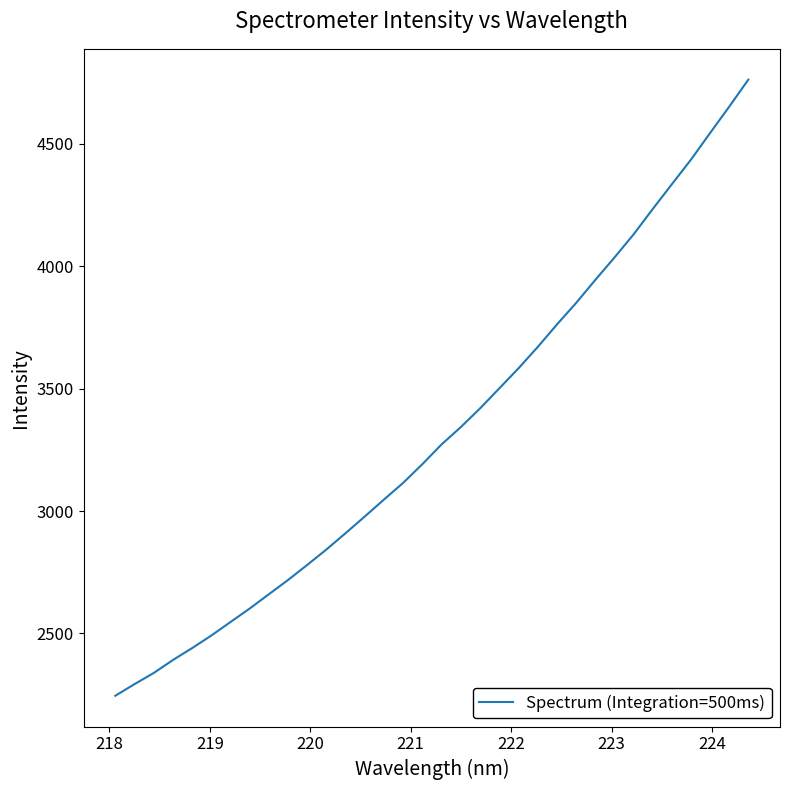

What is the difference between the maximum and minimum values?

2515.0